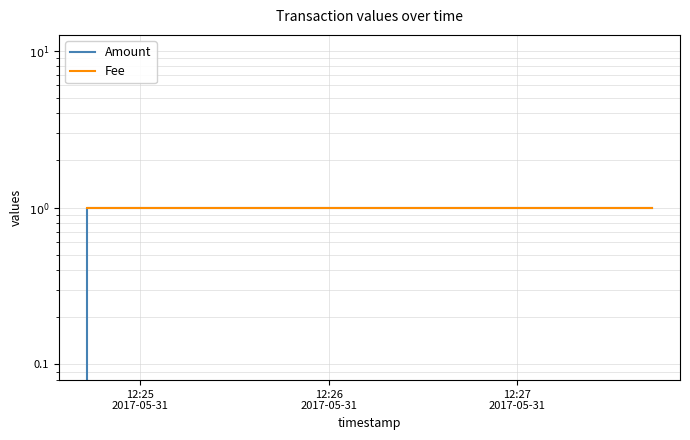

Is the value of Fee at 12:27
2017-05-31 greater than the value of Amount at 12:27
2017-05-31?

No